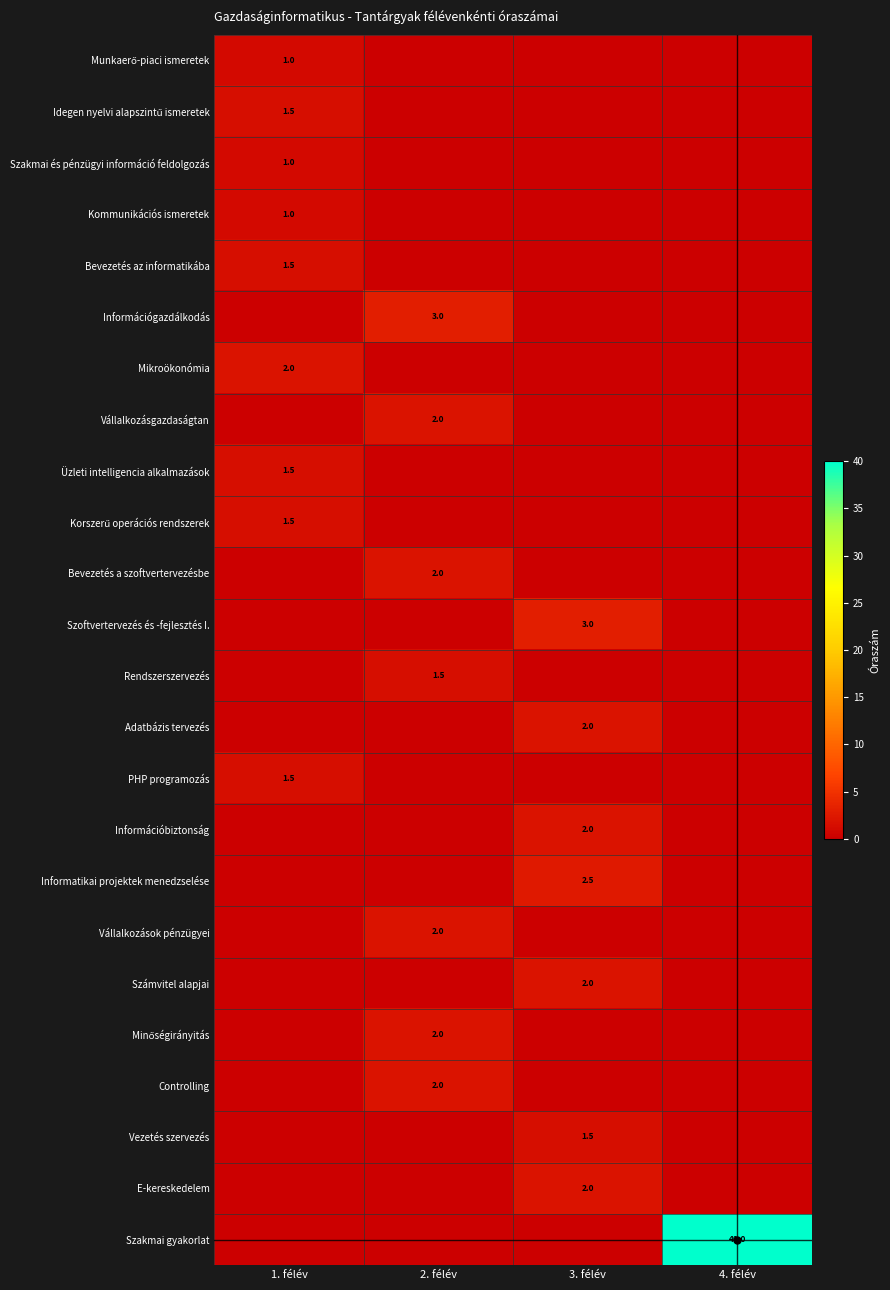

Count the number of data series in this chart.

24